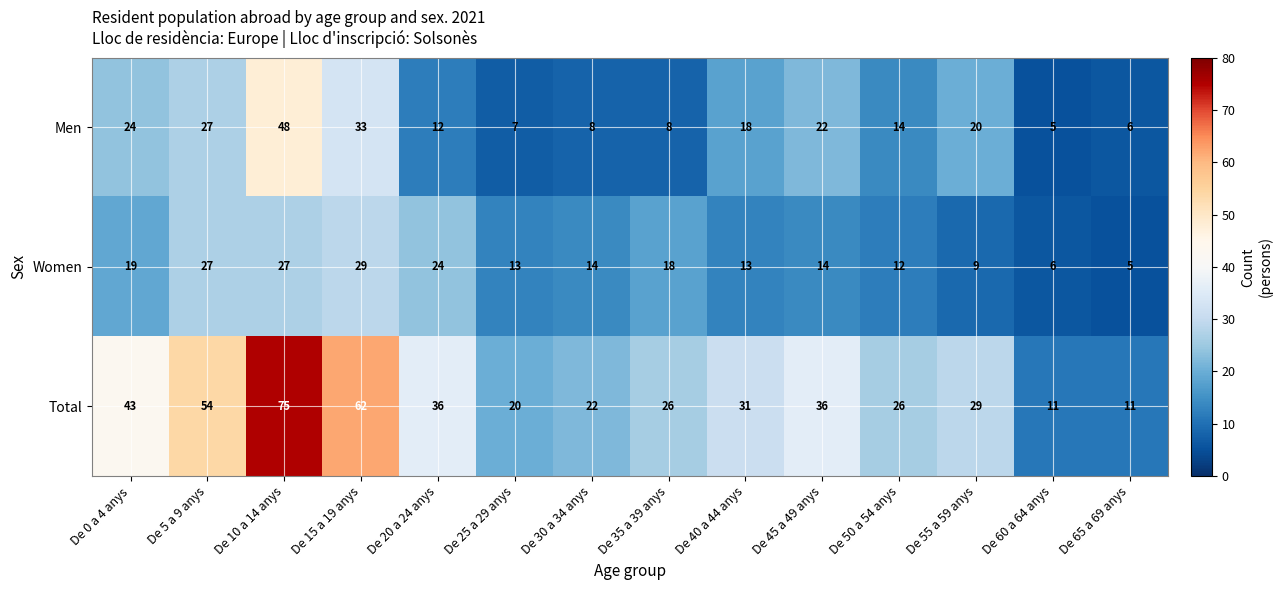

Which series has the largest range (max minus min)?

Total